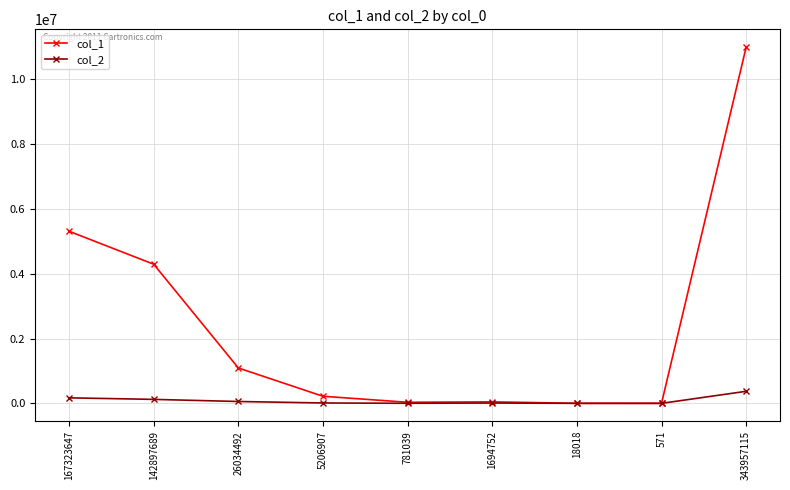

Is it true that col_2 equals 4 at 18018?

True